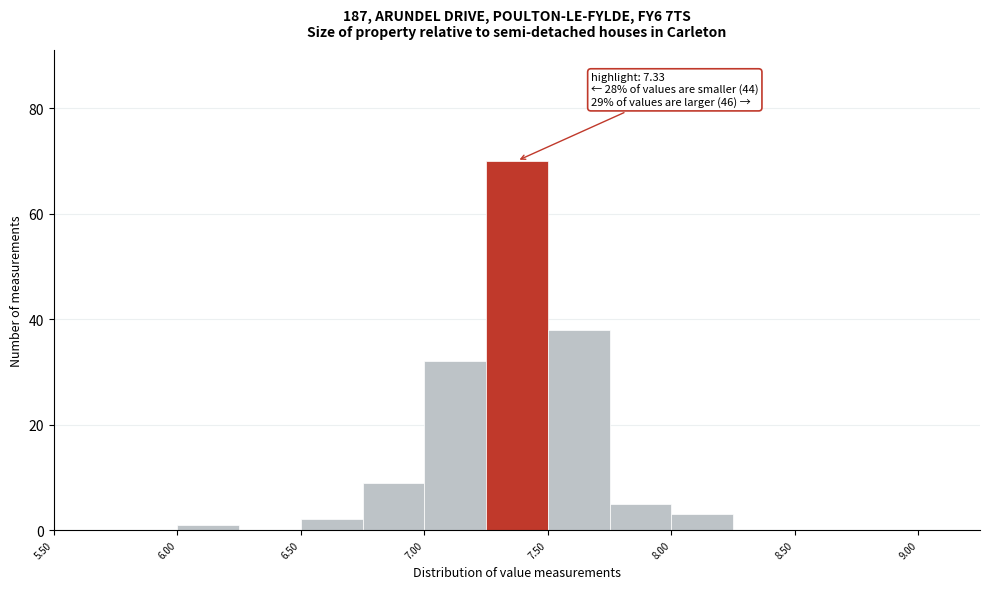

Over which range of the x-axis is the bar tallest?

7.25 to 7.50